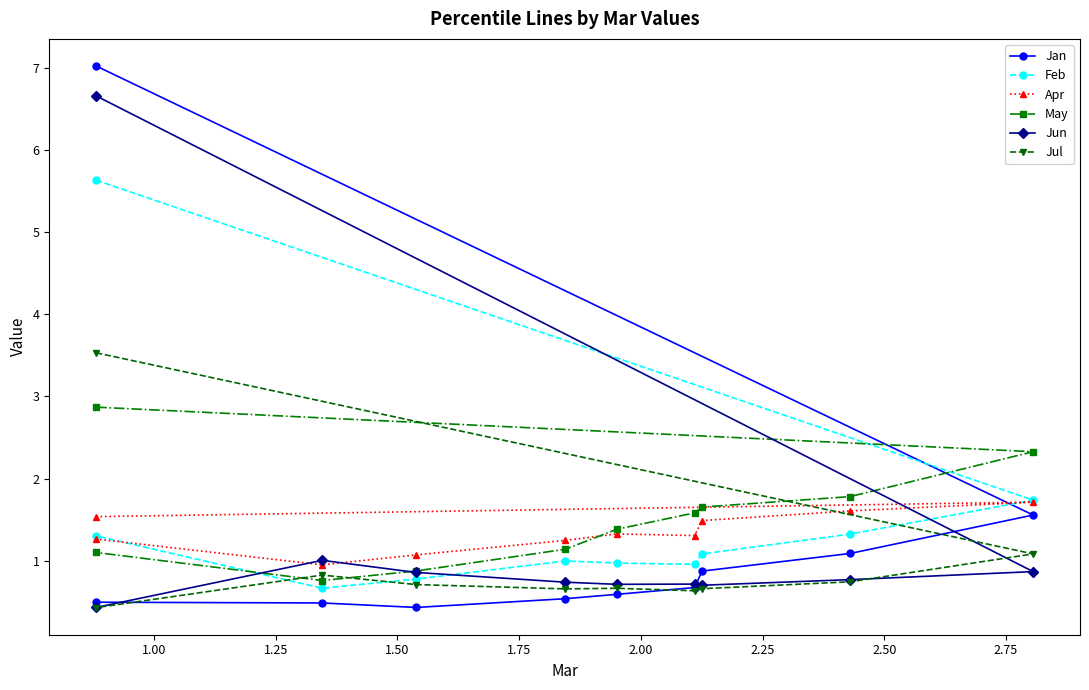

What is the average value of the Jul series?

1.0